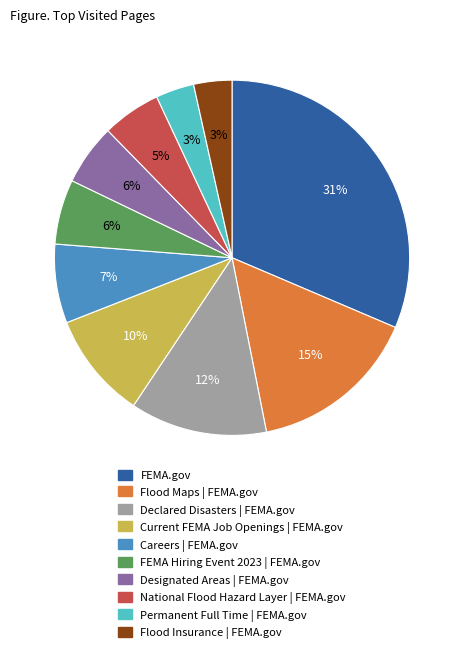

Does any single category account for the majority?

No